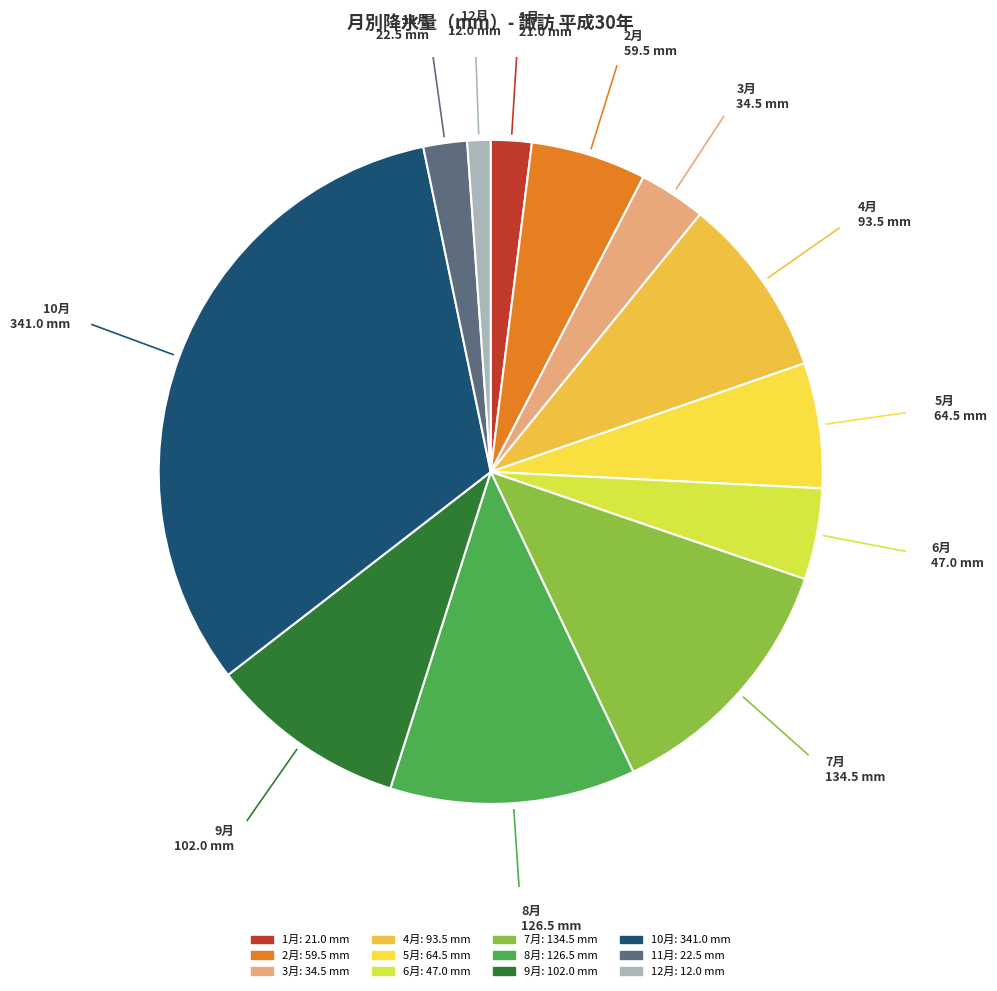

Is it true that 3月 is 3% of the pie?

True